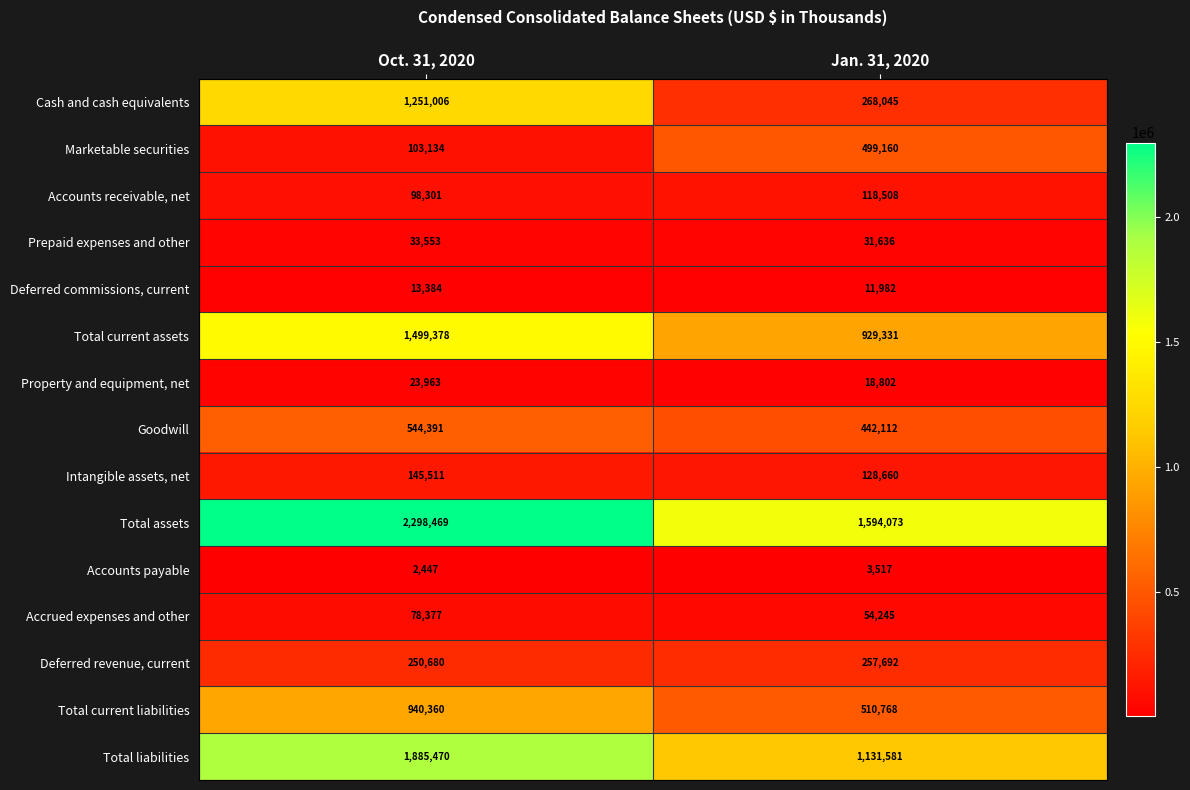

Which series has the largest total across all categories?

Total assets